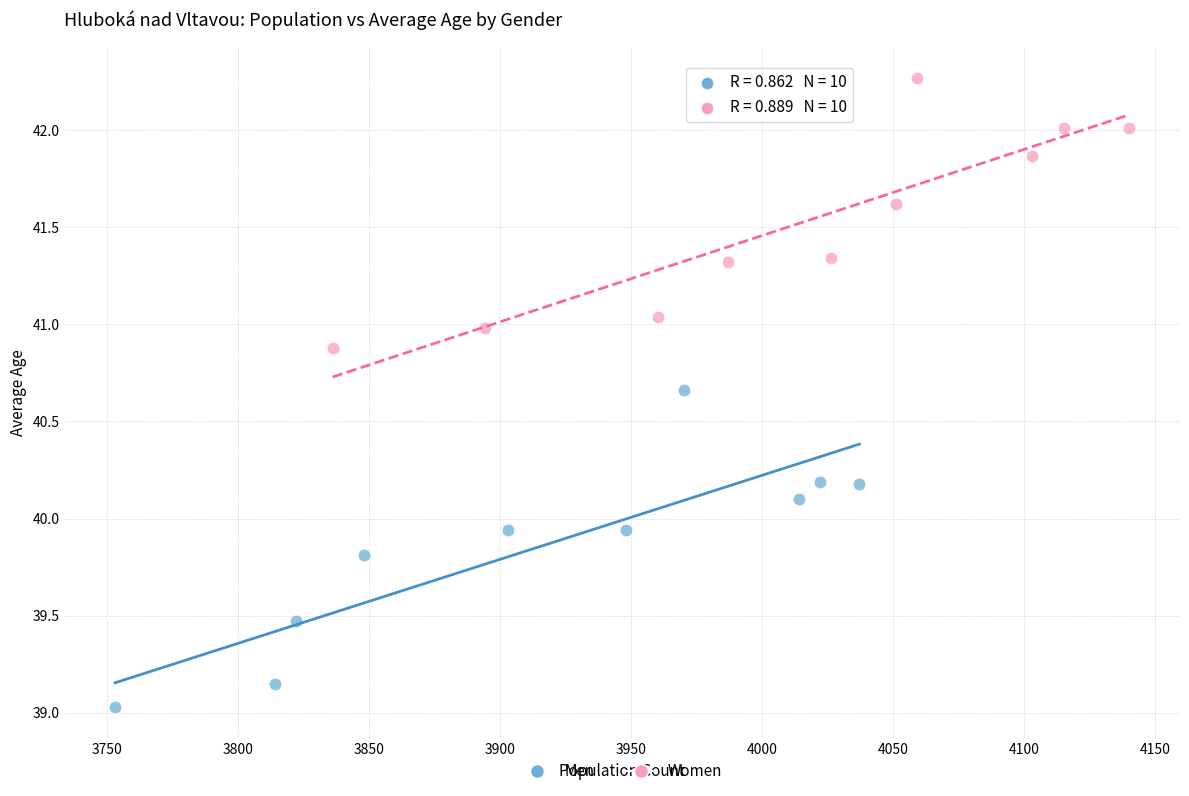

Which series reaches the maximum Y coordinate?

Women